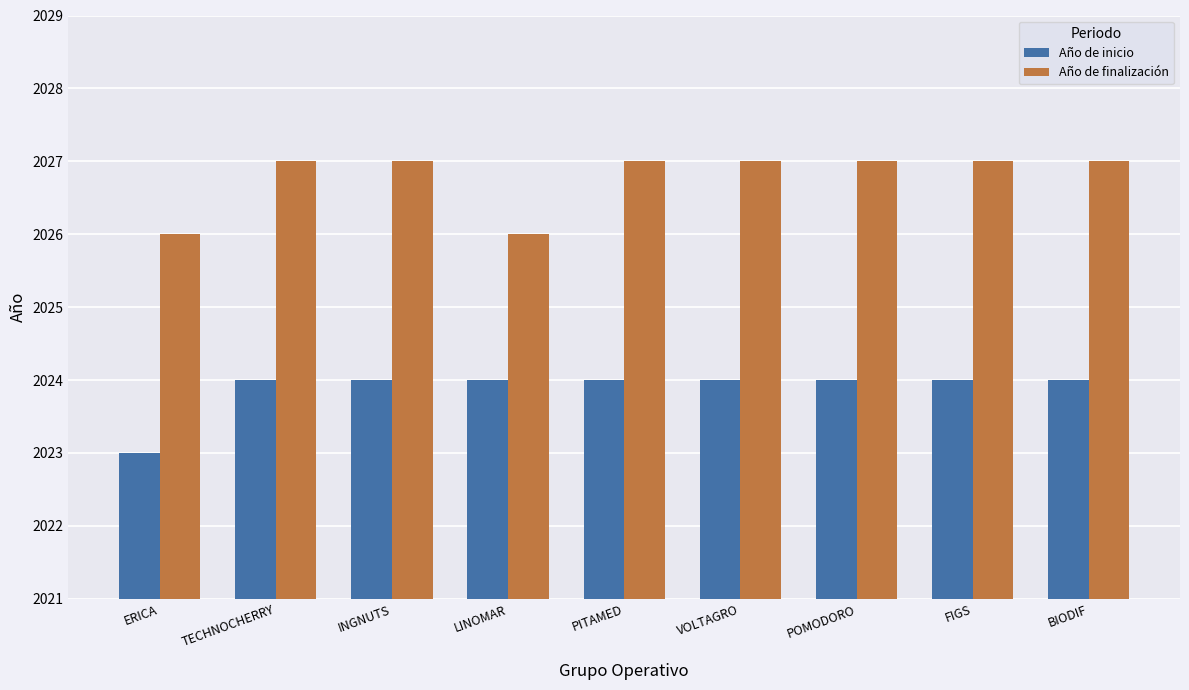

How many categories are shown in the chart?

9